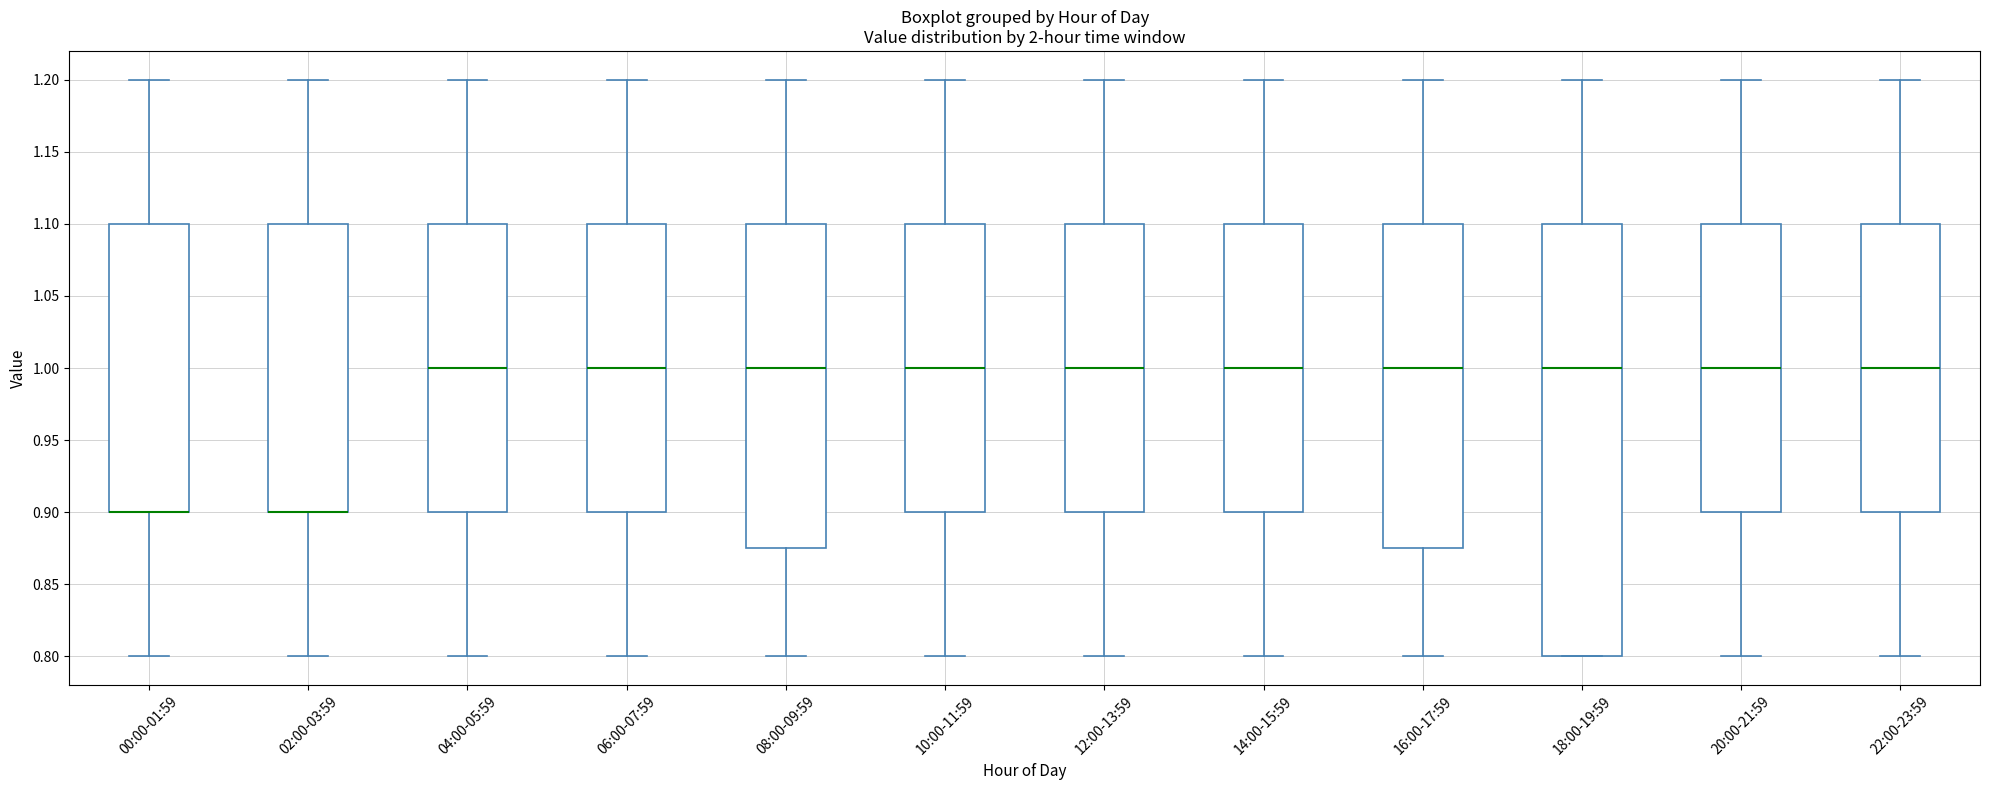

Reading left to right, read every box against the y-axis: the position of its median line, the range the box covers, and the ends of its whiskers. The values are not printed on the chart, so give them approximately, as read against the axis.

00:00-01:59: median 0.900 (drawn on the box's lower edge), box 0.900 to 1.100, whiskers 0.800 to 1.200
02:00-03:59: median 0.900 (drawn on the box's lower edge), box 0.900 to 1.100, whiskers 0.800 to 1.200
04:00-05:59: median 1.000, box 0.900 to 1.100, whiskers 0.800 to 1.200
06:00-07:59: median 1.000, box 0.900 to 1.100, whiskers 0.800 to 1.200
08:00-09:59: median 1.000, box 0.875 to 1.100, whiskers 0.800 to 1.200
10:00-11:59: median 1.000, box 0.900 to 1.100, whiskers 0.800 to 1.200
12:00-13:59: median 1.000, box 0.900 to 1.100, whiskers 0.800 to 1.200
14:00-15:59: median 1.000, box 0.900 to 1.100, whiskers 0.800 to 1.200
16:00-17:59: median 1.000, box 0.875 to 1.100, whiskers 0.800 to 1.200
18:00-19:59: median 1.000, box 0.800 to 1.100, whiskers 0.800 to 1.200
20:00-21:59: median 1.000, box 0.900 to 1.100, whiskers 0.800 to 1.200
22:00-23:59: median 1.000, box 0.900 to 1.100, whiskers 0.800 to 1.200